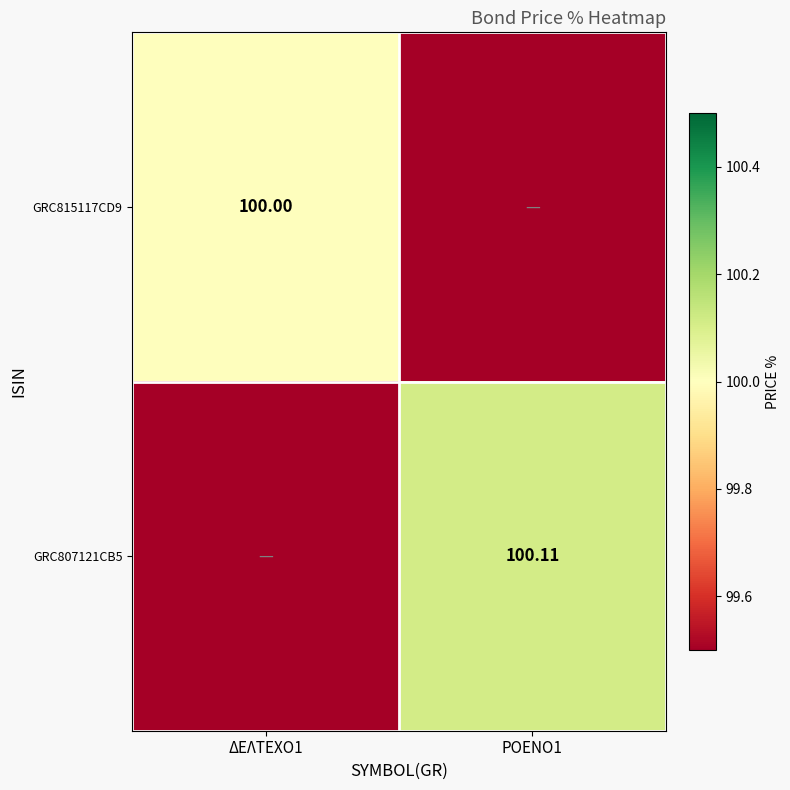

At which label does GRC815117CD9 reach its minimum?

ΡΟΕΝΟ1